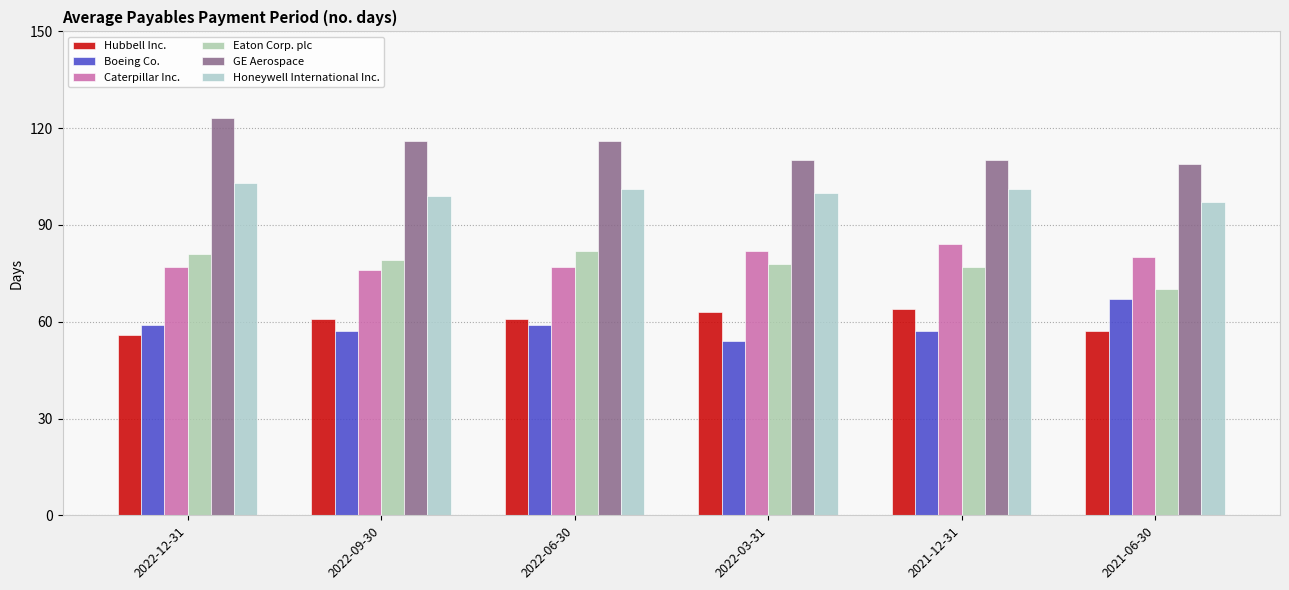

At 2022-09-30, list the series in order from largest to smallest.

GE Aerospace, Honeywell International Inc., Eaton Corp. plc, Caterpillar Inc., Hubbell Inc., Boeing Co.